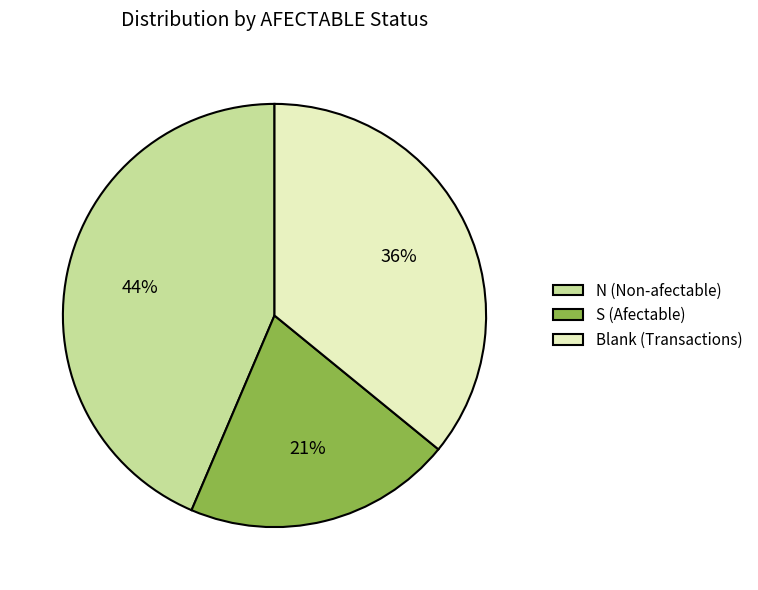

Is there any slice that represents more than half of the pie?

No